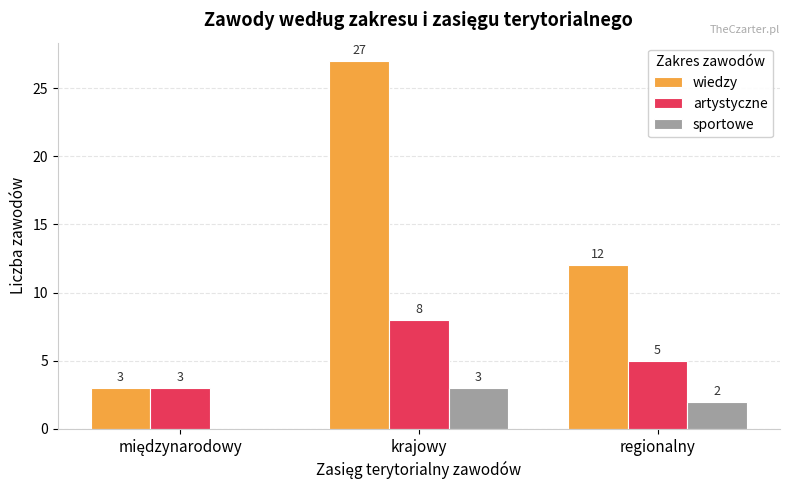

Where does the artystyczne series first go above 5?

krajowy